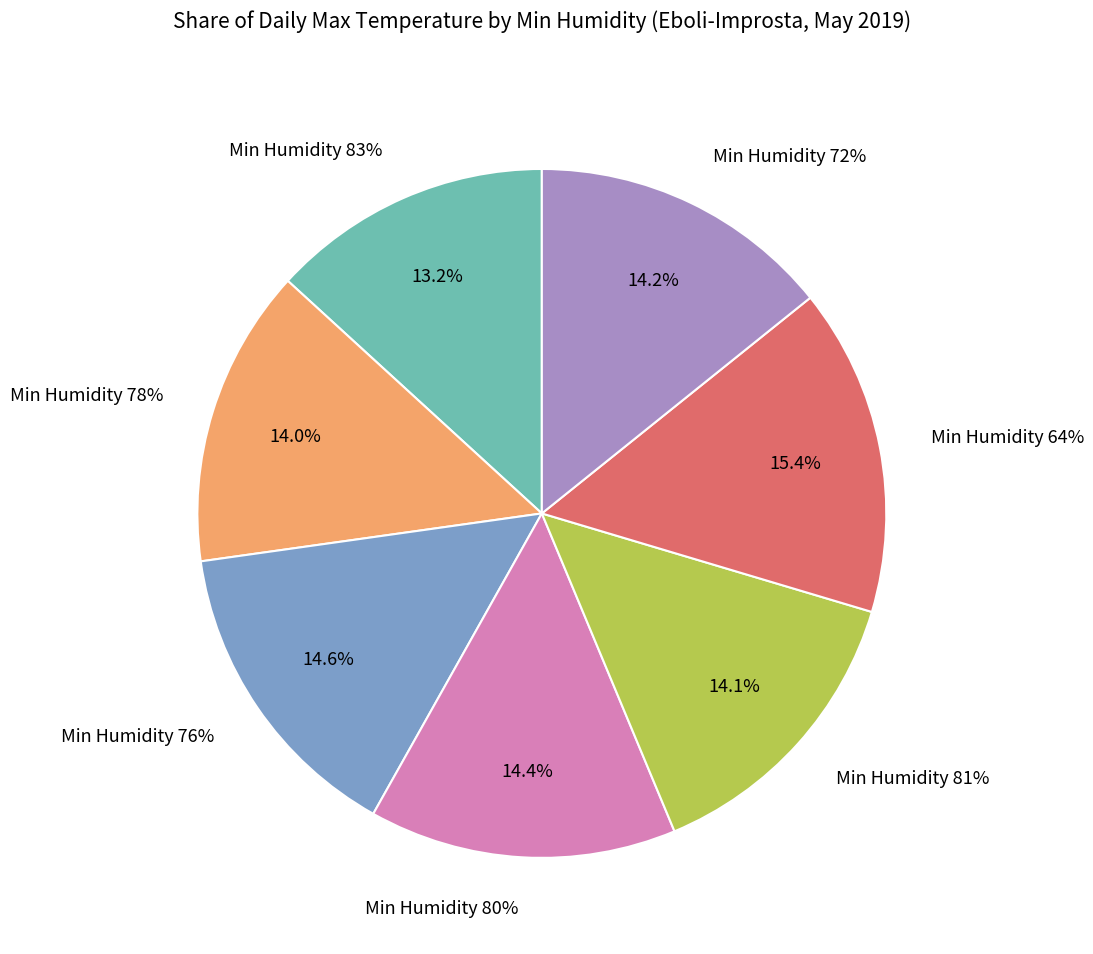

Which slice is the largest?

64